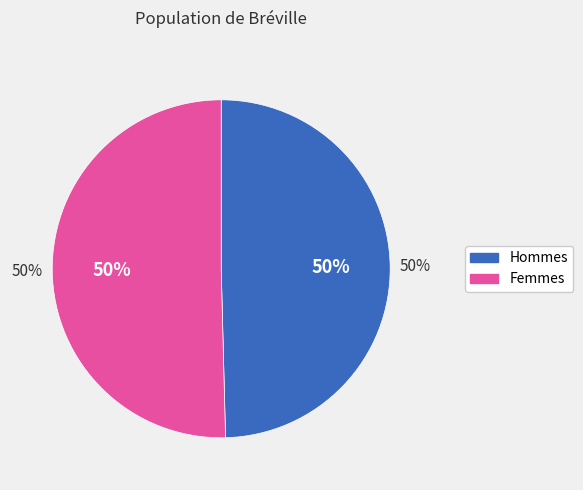

The Female slice represents 50% of the pie. True or false?

True